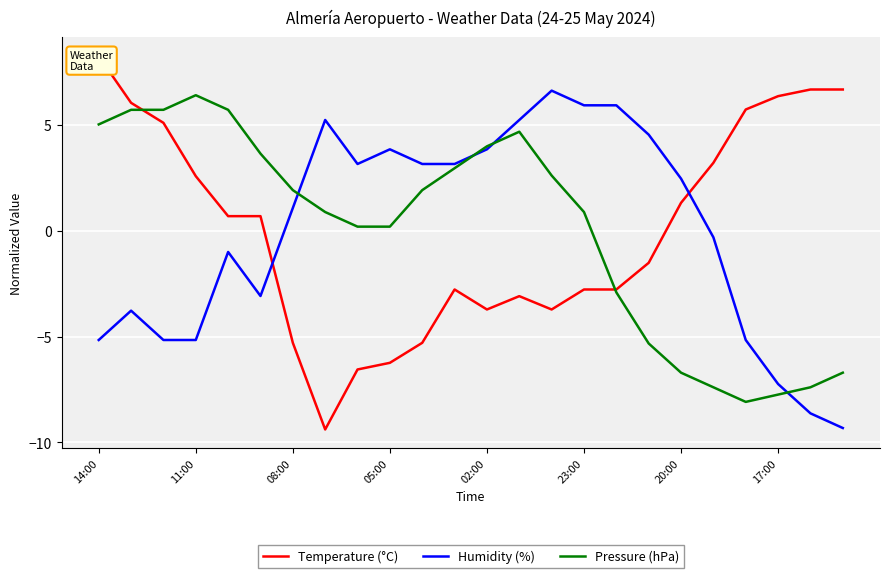

The value of Pressure (hPa) at 08:00 is 1.2. True or false?

False